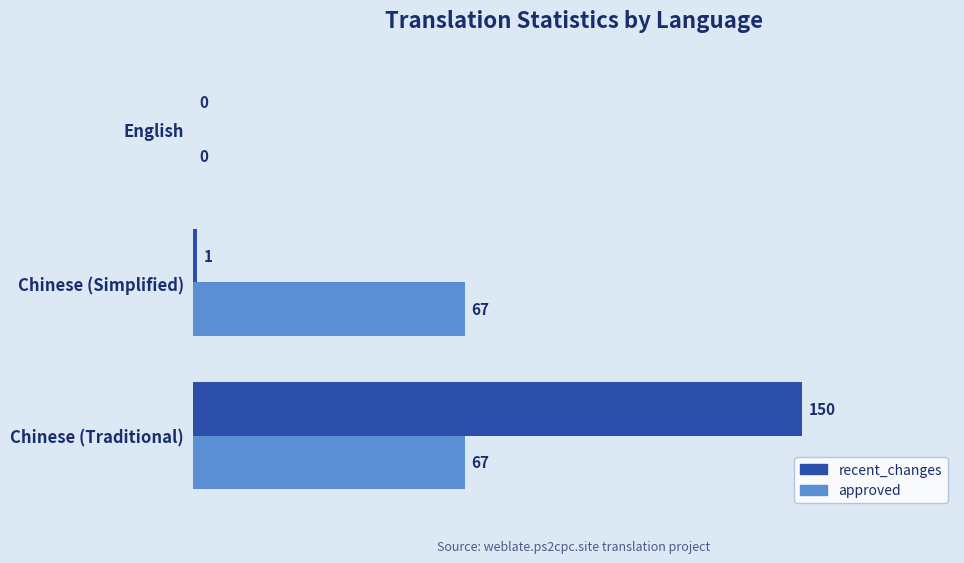

How many values in recent_changes are above zero?

2